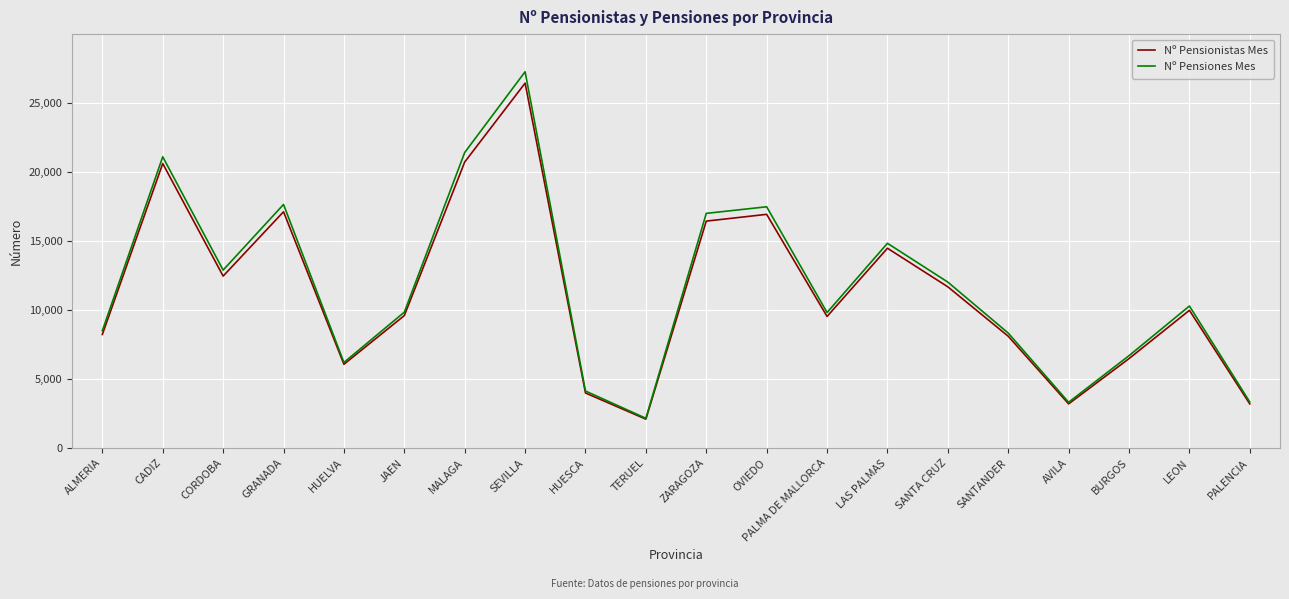

List the series in order of their overall mean, highest first.

Nº Pensiones Mes, Nº Pensionistas Mes